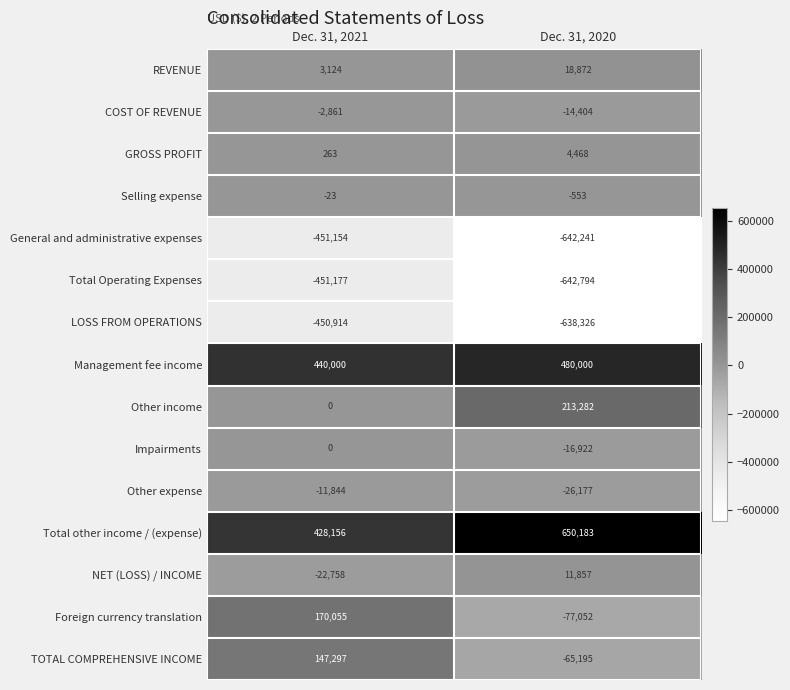

Rank the series by their maximum value, from lowest to highest.

Total Operating Expenses, General and administrative expenses, LOSS FROM OPERATIONS, Other expense, COST OF REVENUE, Selling expense, Impairments, GROSS PROFIT, NET (LOSS) / INCOME, REVENUE, TOTAL COMPREHENSIVE INCOME, Foreign currency translation, Other income, Management fee income, Total other income / (expense)